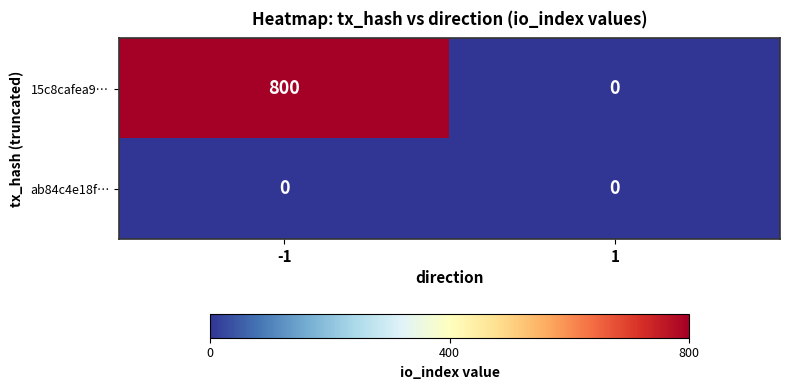

Rank the series by their maximum value, from lowest to highest.

ab84c4e18f…, 15c8cafea9…